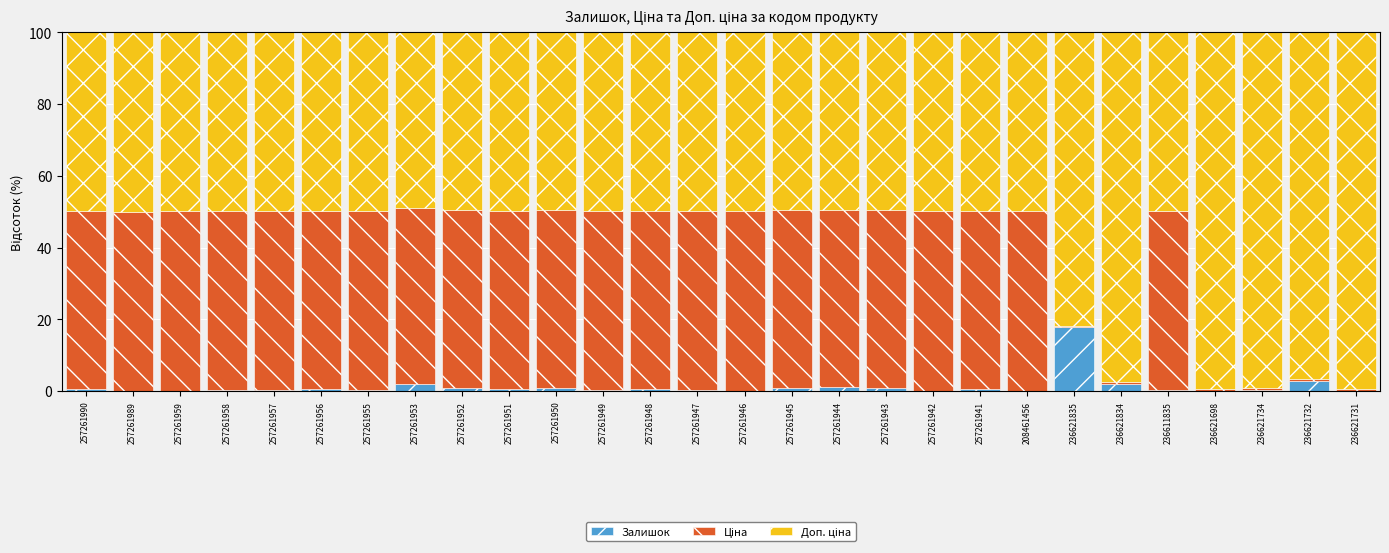

What is the highest value of the Залишок series?

17.7